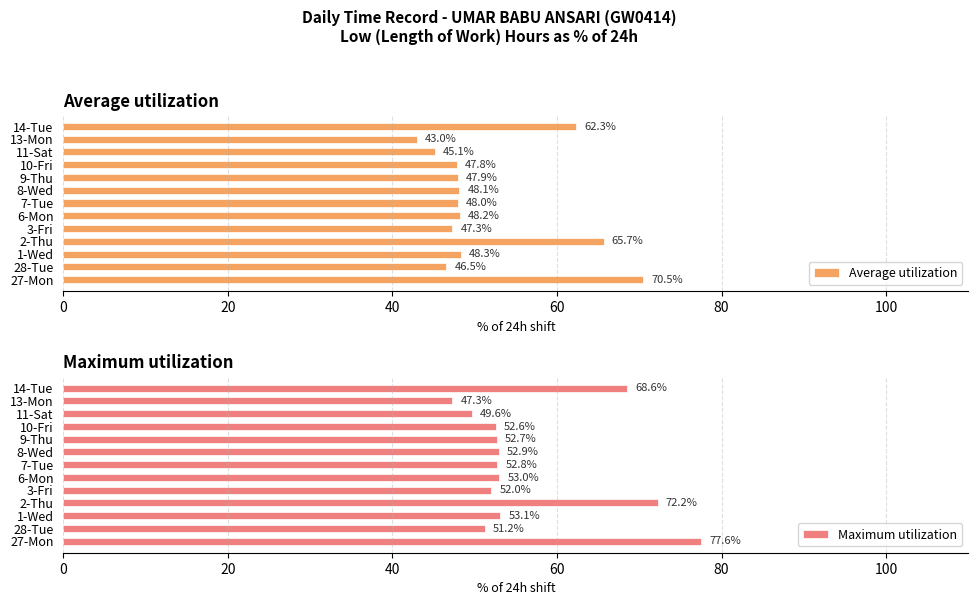

Is it true that Average utilization equals 48.3 at 1-Wed?

True